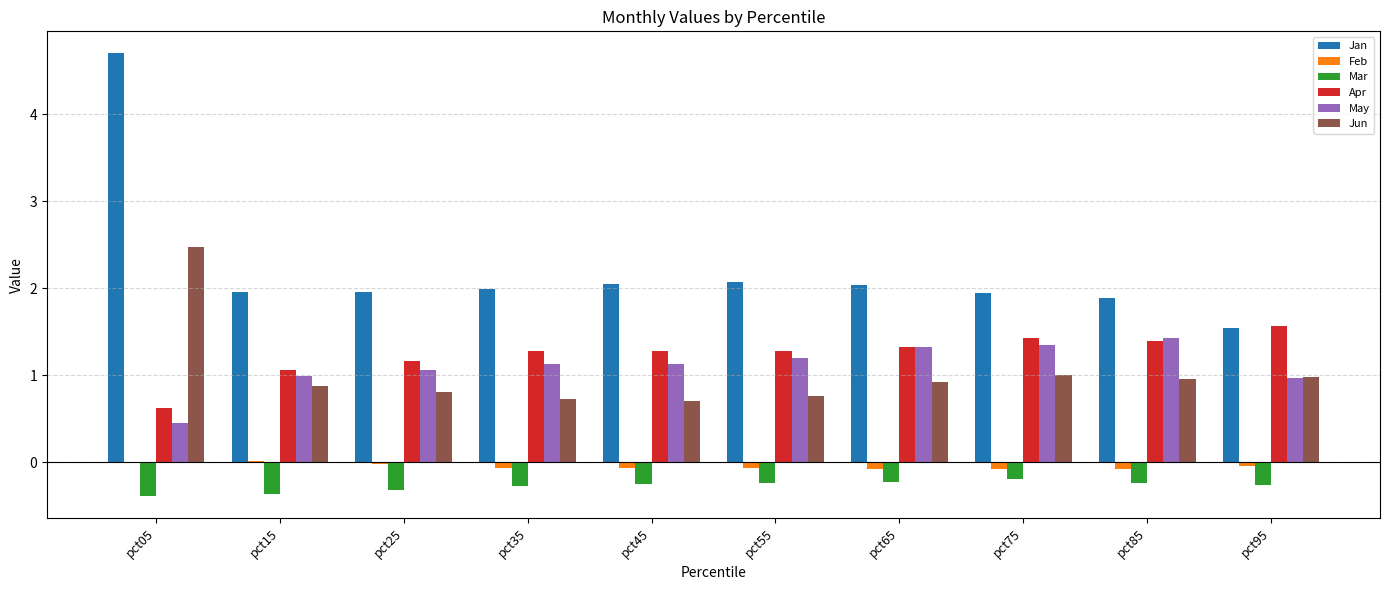

Does the chart contain stacked bars?

No